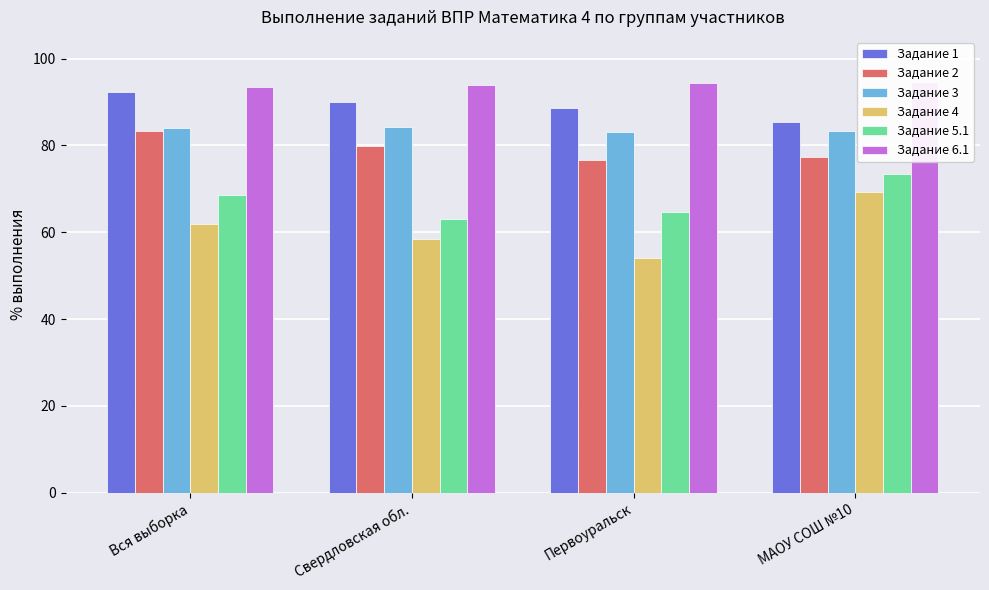

What is the label of the 2nd bar from the right?

Первоуральск